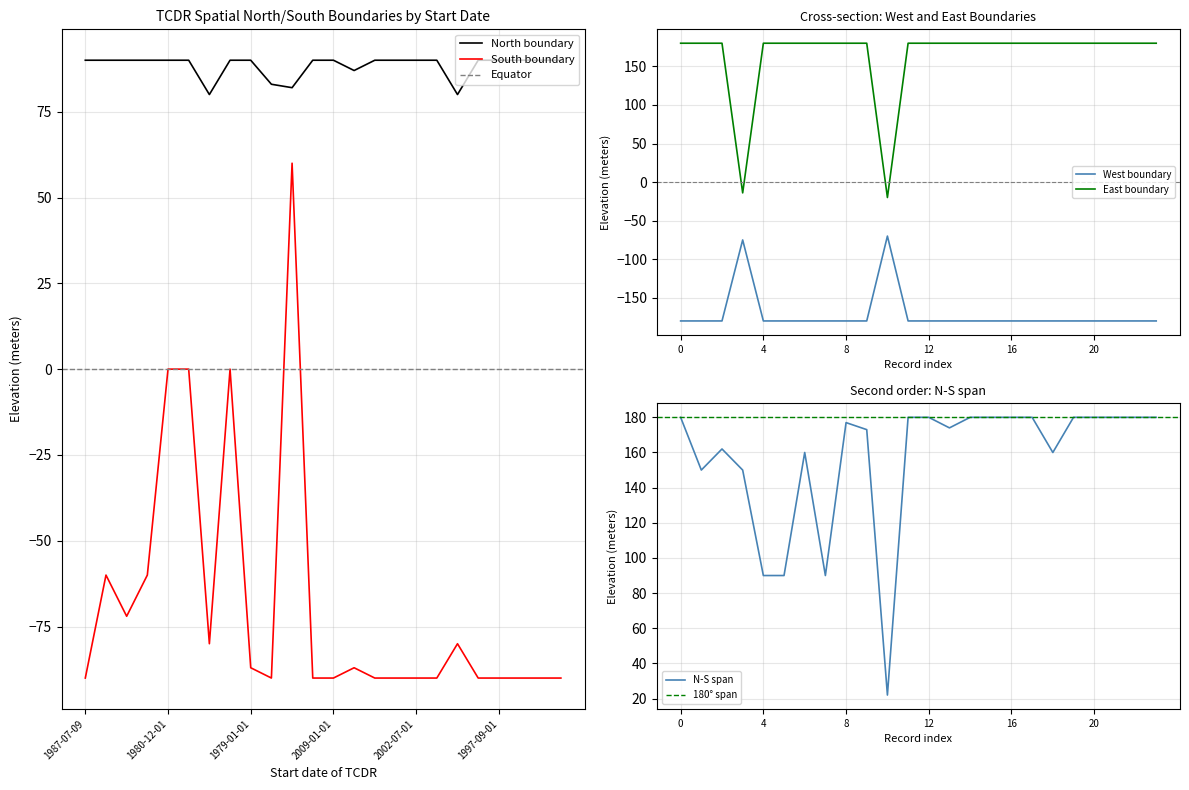

What is the difference between the highest and lowest values at 2002-06-25?

360